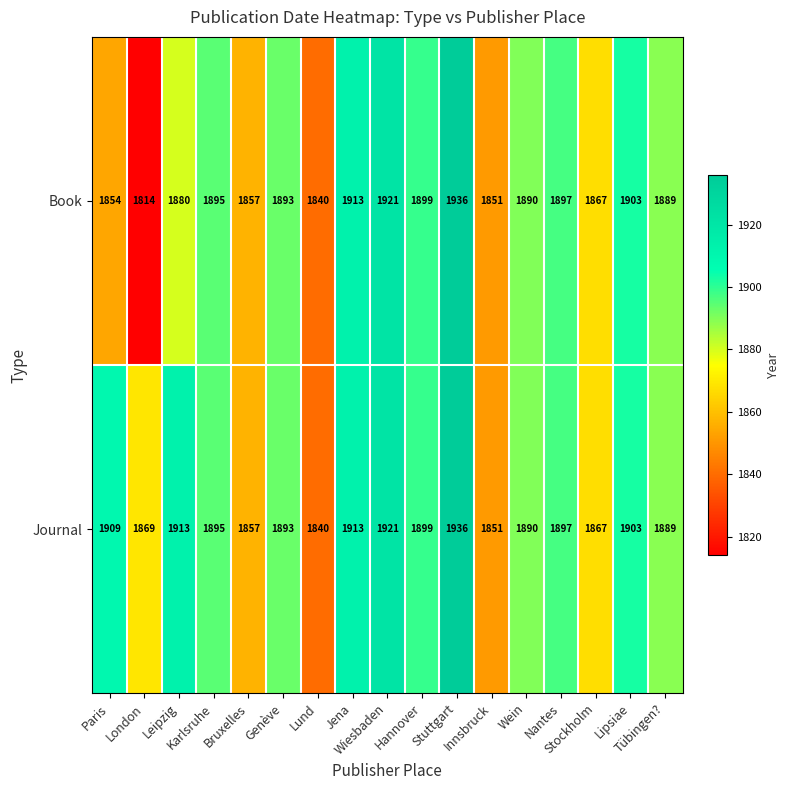

At which category is the sum across all series the highest?

Stuttgart